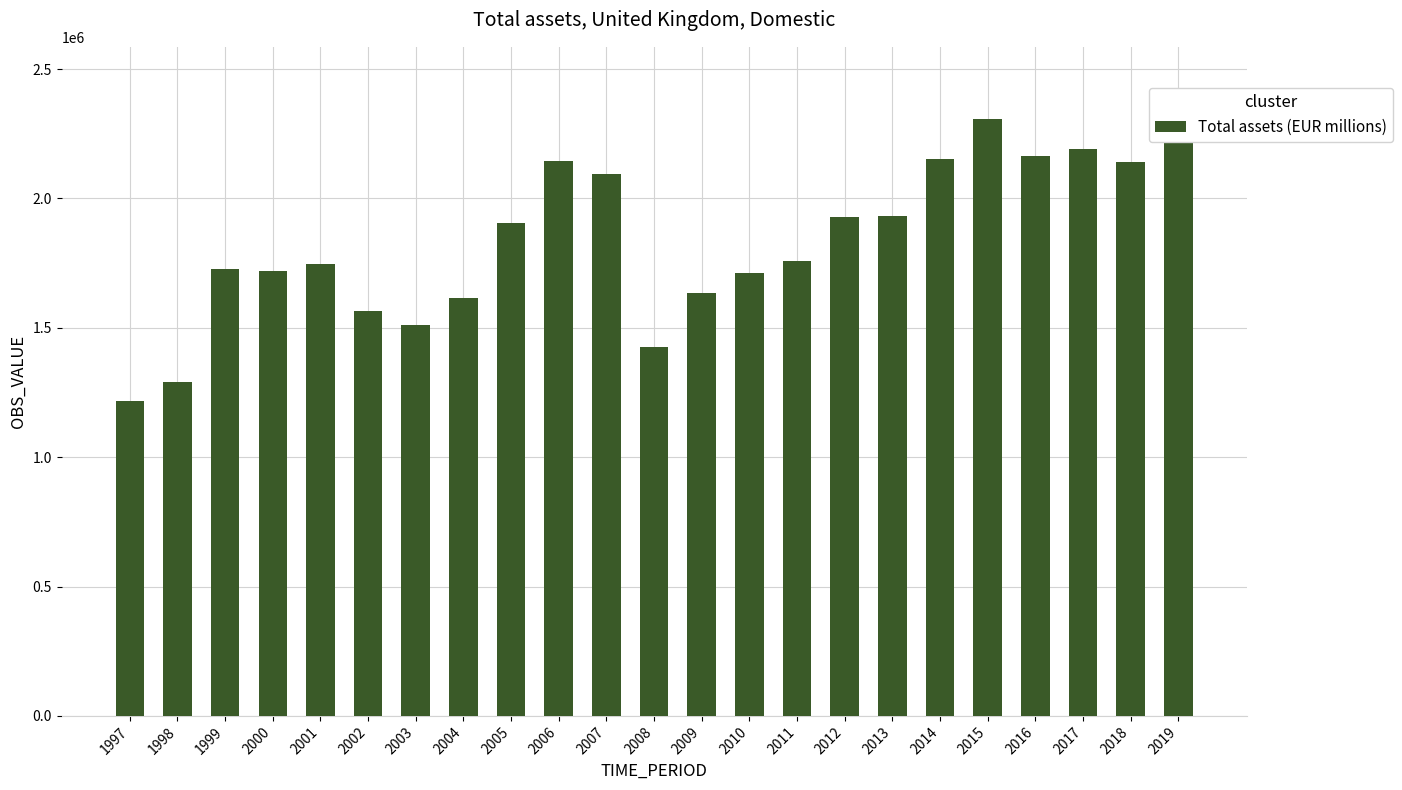

The chart shows a value of 1485025 at 2019. True or false?

False